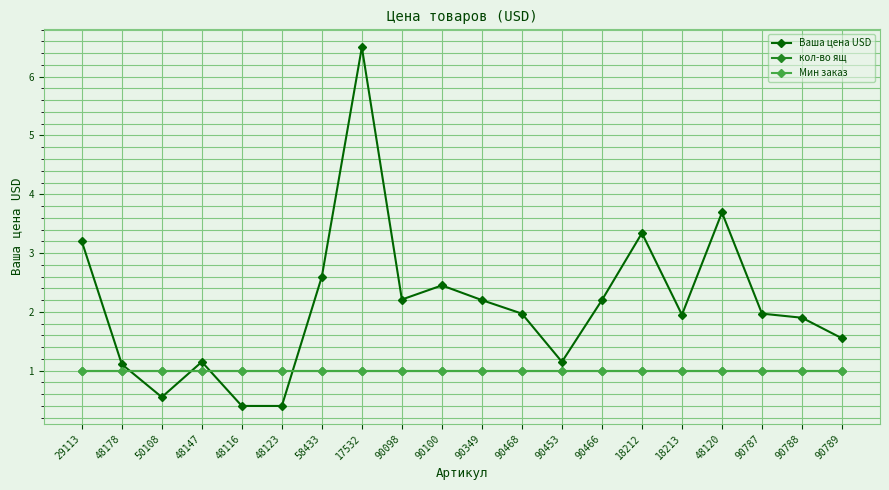

Rank the series by their maximum value, from lowest to highest.

кол-во ящ, Мин заказ, Ваша цена USD